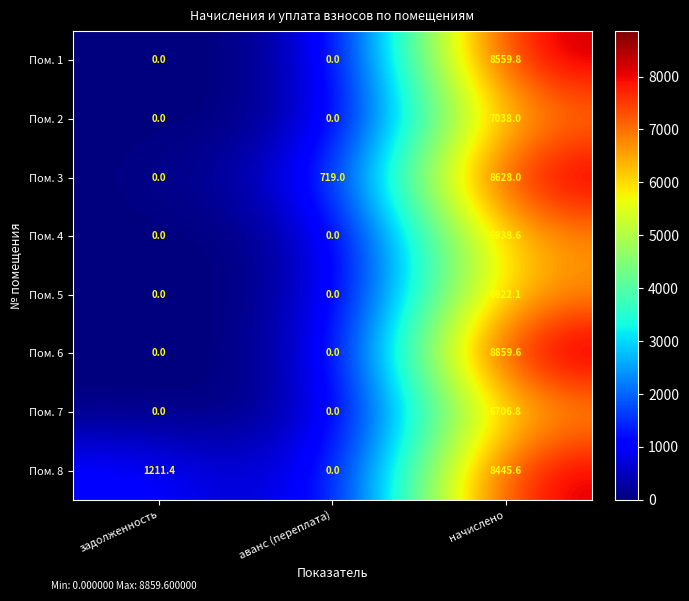

Which series has the largest total across all categories?

Пом. 8